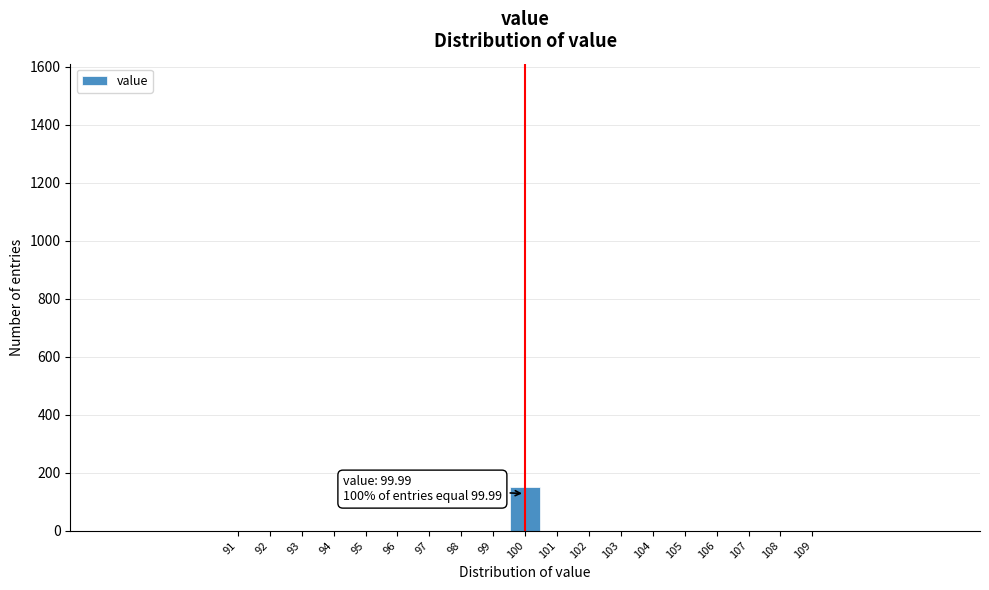

Reading right to left, transcribe all the data shown in this chart.

109=0	108=0	107=0	106=0	105=0	104=0	103=0	102=0	101=0	100=150	99=0	98=0	97=0	96=0	95=0	94=0	93=0	92=0	91=0